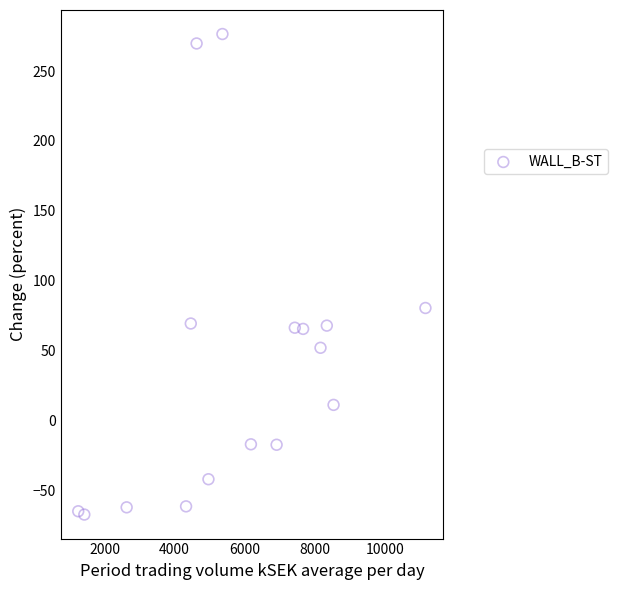

What is the range of X values (max minus min)?

9897.3